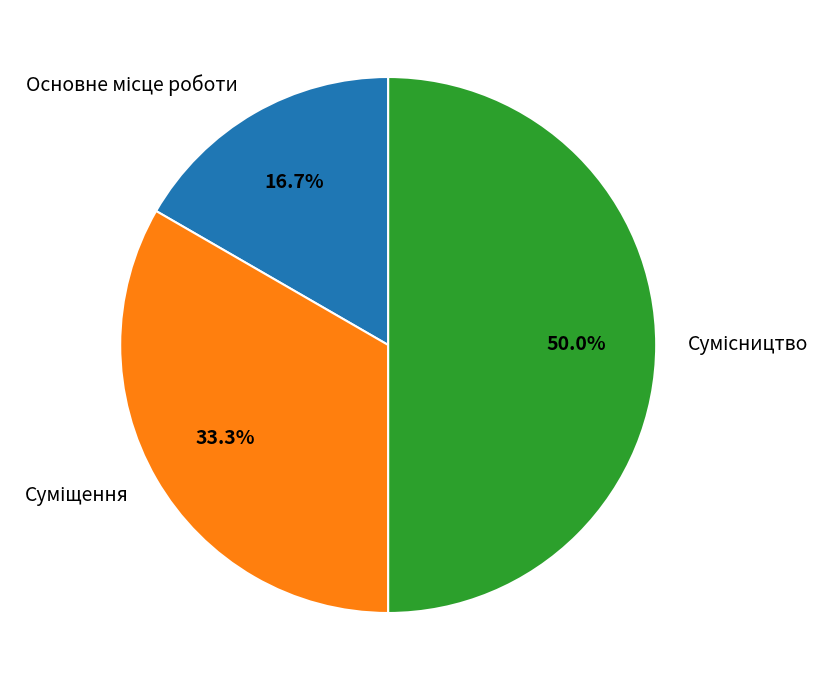

What is the smallest slice in the pie chart?

Основне місце роботи